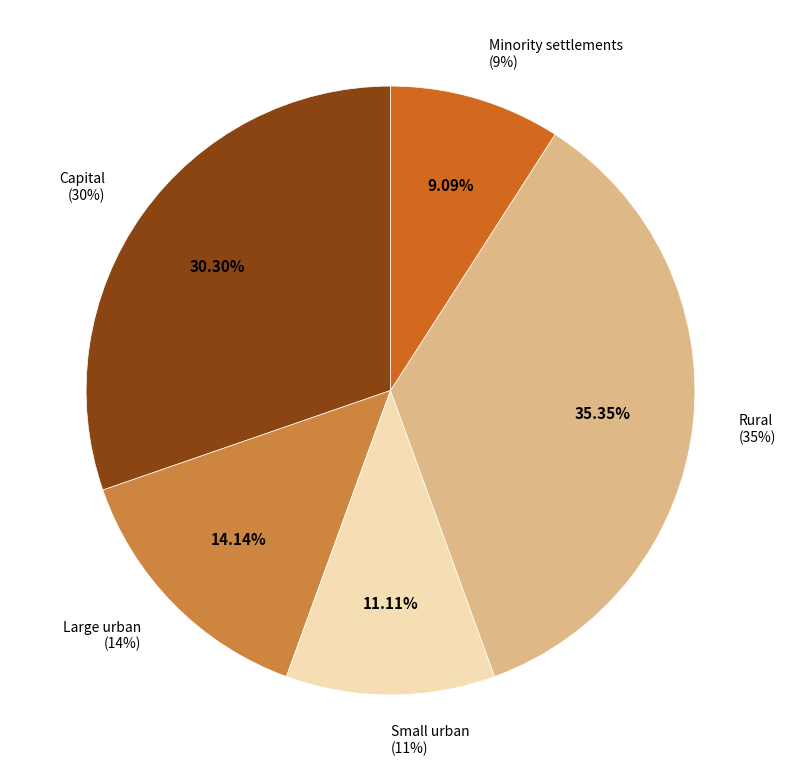

What percentage is the Capital slice, to the nearest percent?

30%